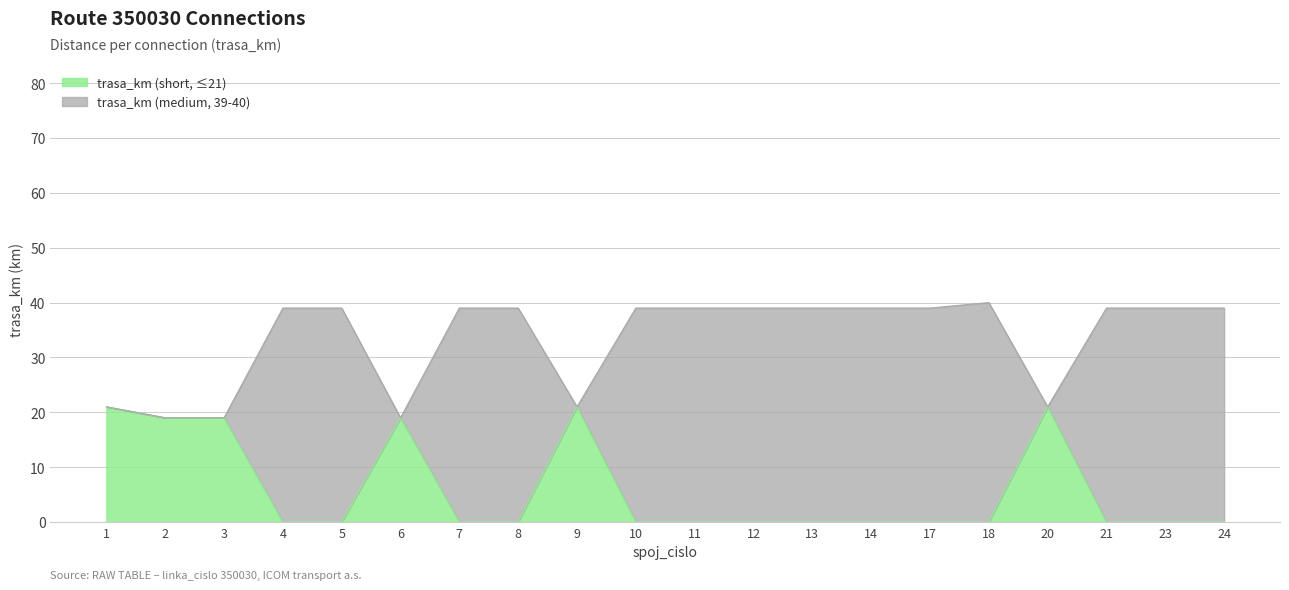

Between 1 and 6, which is larger?

1